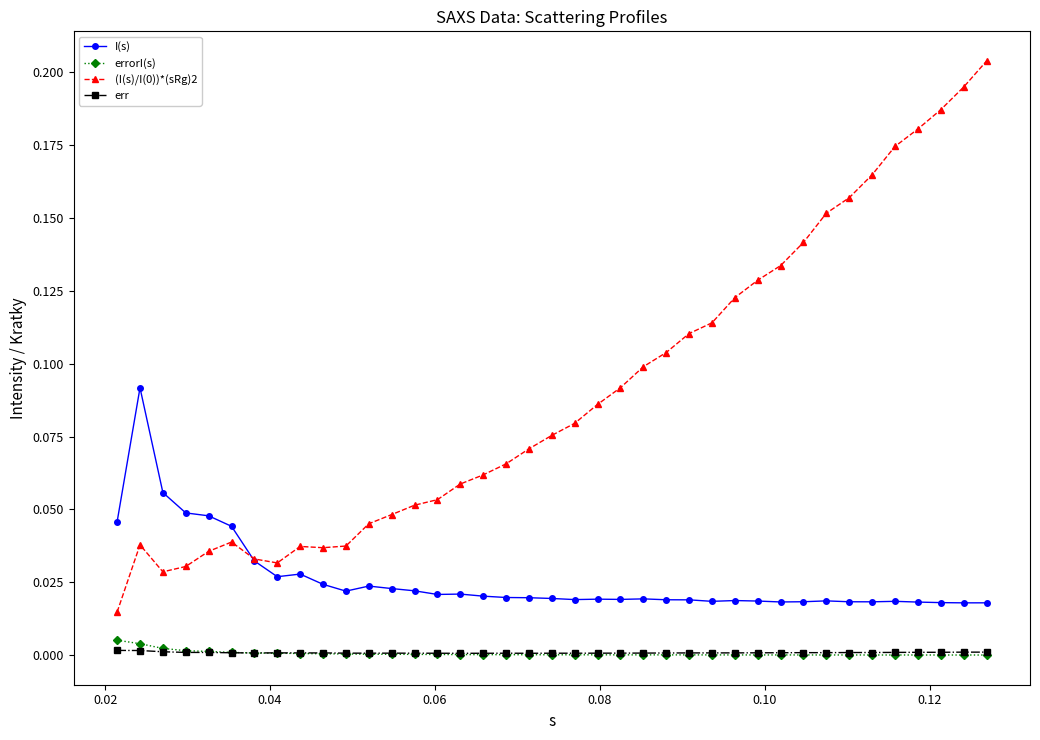

True or false: err has more than 0 interior local peaks.

True